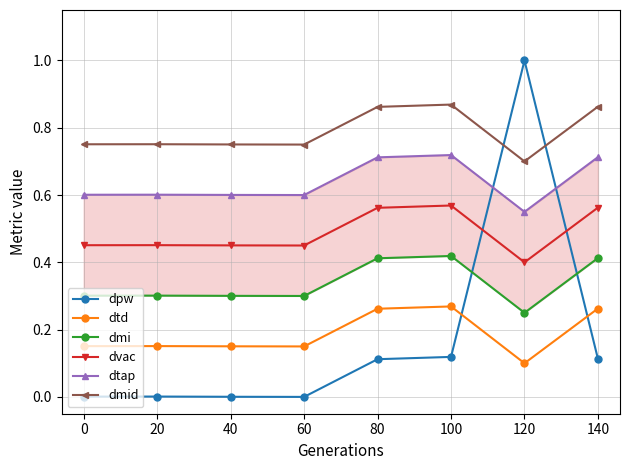

The value of dvac at 140 is 0.2. True or false?

False